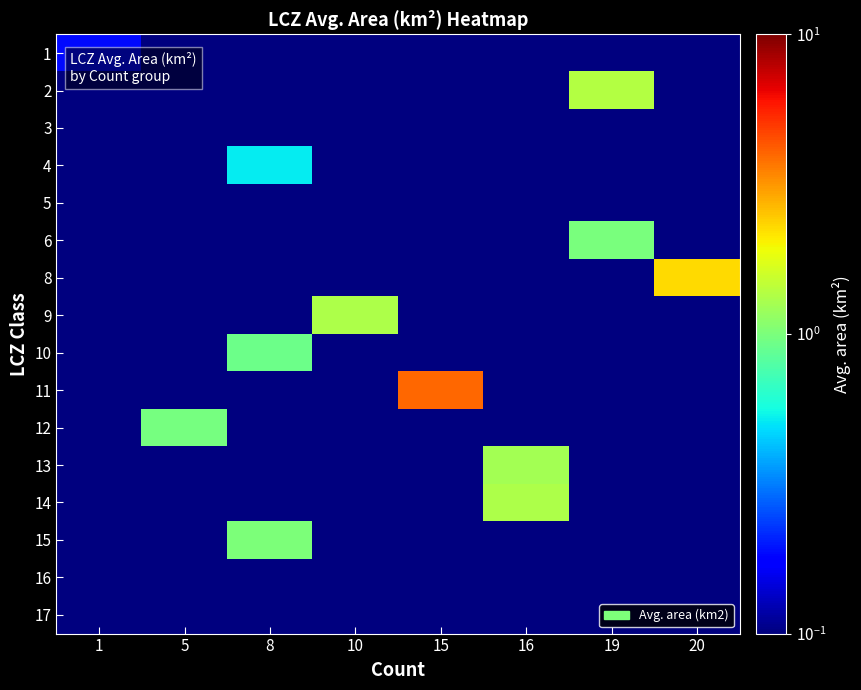

Reading left to right, transcribe all the data shown in this chart.

1: 1=0.2	5=0.0	8=0.0	10=0.0	15=0.0	16=0.0	19=0.0	20=0.0
2: 1=0.0	5=0.0	8=0.0	10=0.0	15=0.0	16=0.0	19=1.4	20=0.0
3: 1=0.0	5=0.0	8=0.0	10=0.0	15=0.0	16=0.0	19=0.0	20=0.0
4: 1=0.0	5=0.0	8=0.5	10=0.0	15=0.0	16=0.0	19=0.0	20=0.0
5: 1=0.0	5=0.0	8=0.0	10=0.0	15=0.0	16=0.0	19=0.0	20=0.0
6: 1=0.0	5=0.0	8=0.0	10=0.0	15=0.0	16=0.0	19=1.0	20=0.0
8: 1=0.0	5=0.0	8=0.0	10=0.0	15=0.0	16=0.0	19=0.0	20=2.3
9: 1=0.0	5=0.0	8=0.0	10=1.3	15=0.0	16=0.0	19=0.0	20=0.0
10: 1=0.0	5=0.0	8=0.9	10=0.0	15=0.0	16=0.0	19=0.0	20=0.0
11: 1=0.0	5=0.0	8=0.0	10=0.0	15=3.9	16=0.0	19=0.0	20=0.0
12: 1=0.0	5=1.0	8=0.0	10=0.0	15=0.0	16=0.0	19=0.0	20=0.0
13: 1=0.0	5=0.0	8=0.0	10=0.0	15=0.0	16=1.3	19=0.0	20=0.0
14: 1=0.0	5=0.0	8=0.0	10=0.0	15=0.0	16=1.3	19=0.0	20=0.0
15: 1=0.0	5=0.0	8=1.0	10=0.0	15=0.0	16=0.0	19=0.0	20=0.0
16: 1=0.0	5=0.0	8=0.0	10=0.0	15=0.0	16=0.0	19=0.0	20=0.0
17: 1=0.0	5=0.0	8=0.0	10=0.0	15=0.0	16=0.0	19=0.0	20=0.0